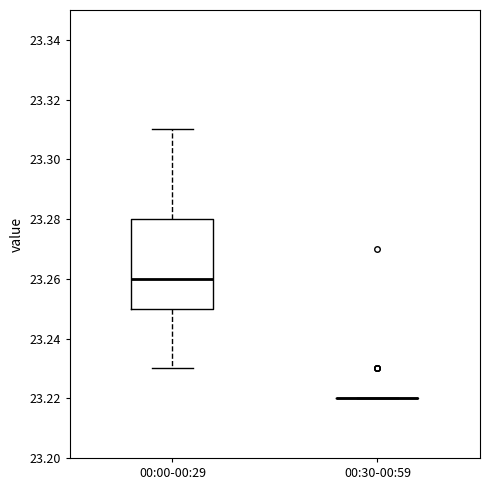

Reading left to right, read every box against the y-axis: the position of its median line, the range the box covers, and the ends of its whiskers. The values are not printed on the chart, so give them approximately, as read against the axis.

00:00-00:29: median 23.26, box 23.25 to 23.28, whiskers 23.23 to 23.31
00:30-00:59: box collapsed to a line at 23.22, whiskers 23.22 to 23.22